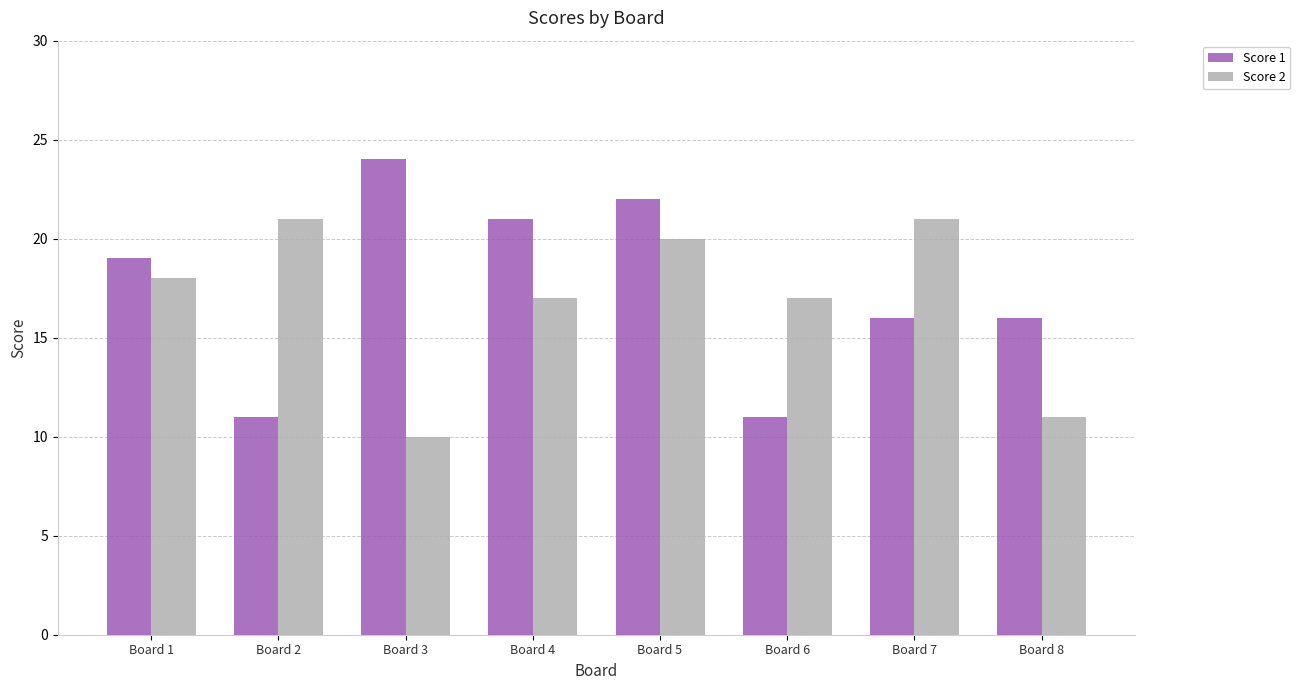

At which label does Score 2 reach its minimum?

Board 3